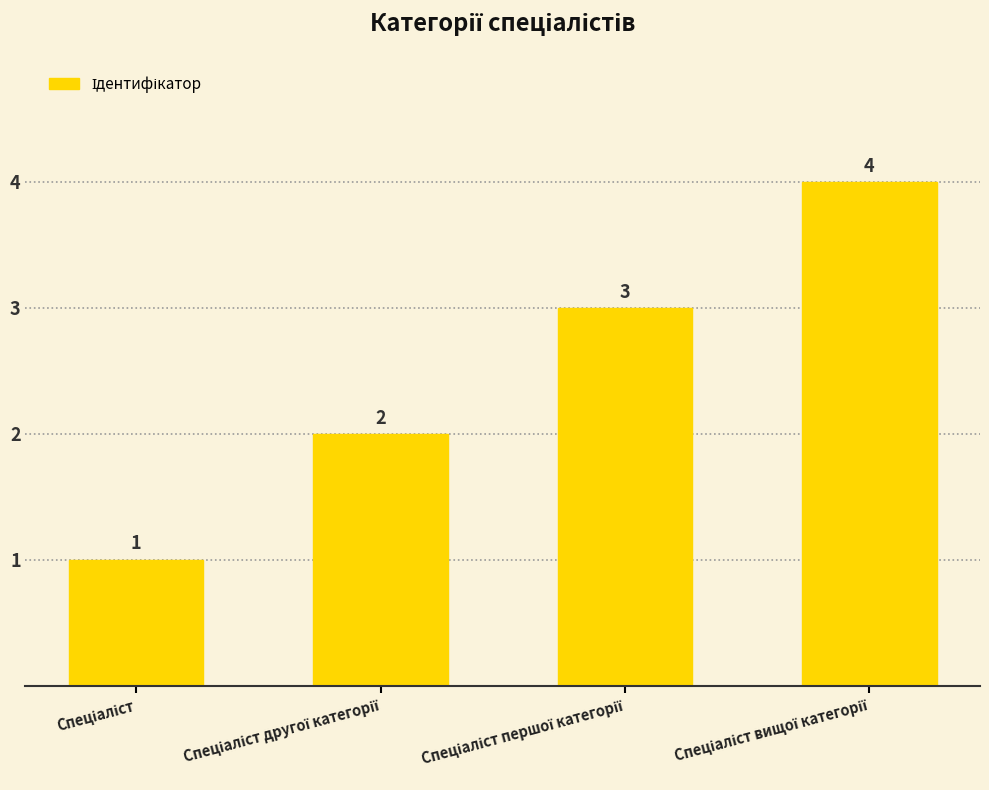

What is the difference between the maximum and minimum values?

3